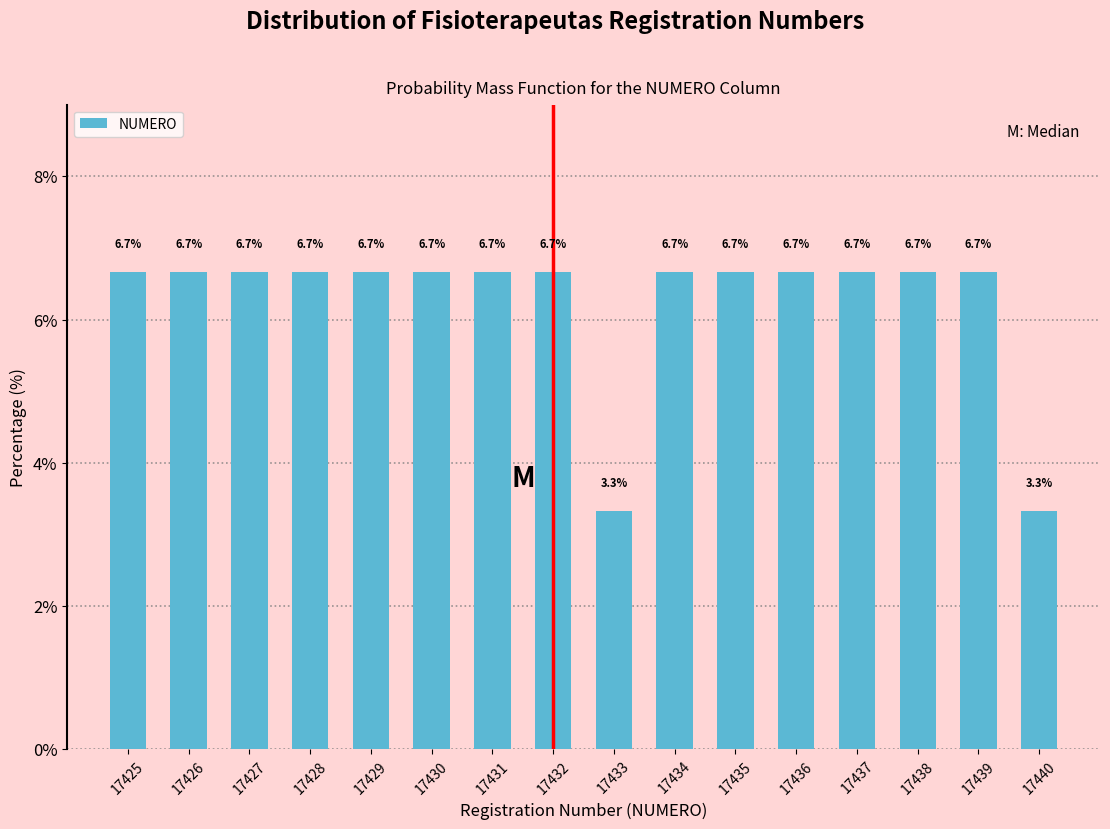

Reading left to right, transcribe all the data shown in this chart.

17425=6.7	17426=6.7	17427=6.7	17428=6.7	17429=6.7	17430=6.7	17431=6.7	17432=6.7	17433=3.3	17434=6.7	17435=6.7	17436=6.7	17437=6.7	17438=6.7	17439=6.7	17440=3.3